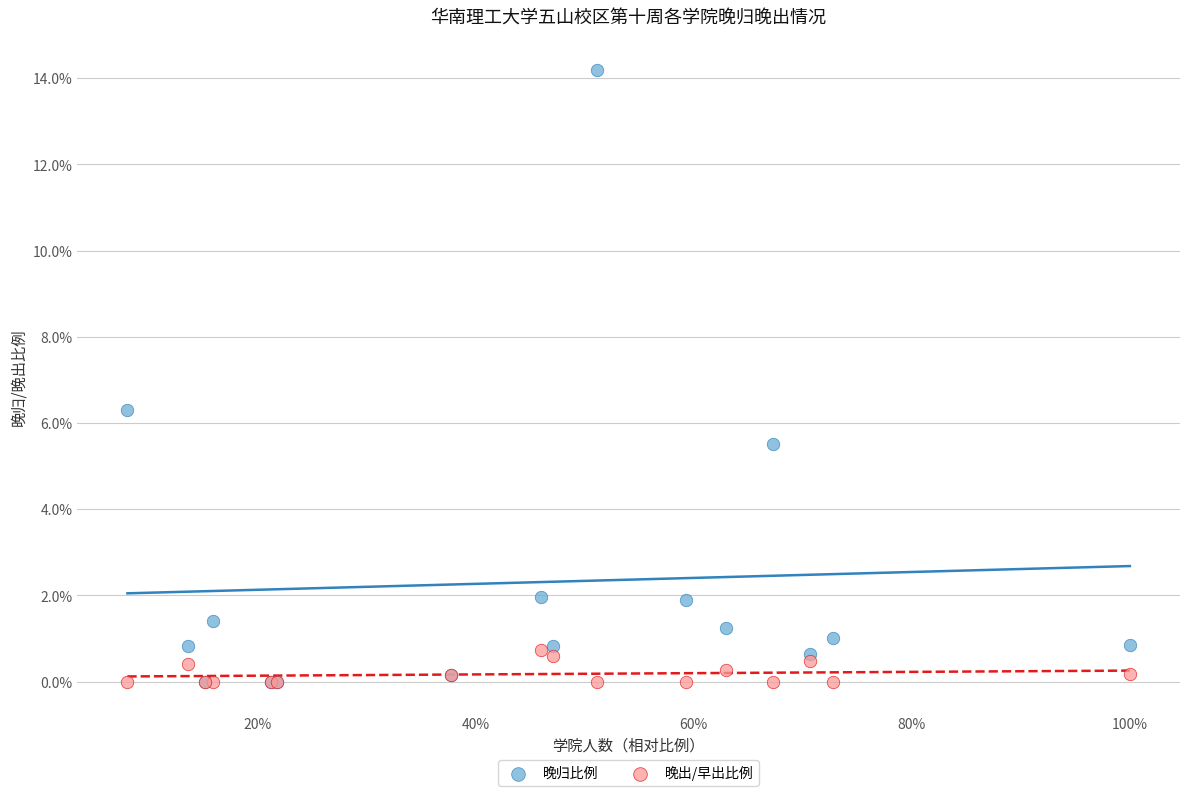

Which series contains the highest Y value?

晚归比例